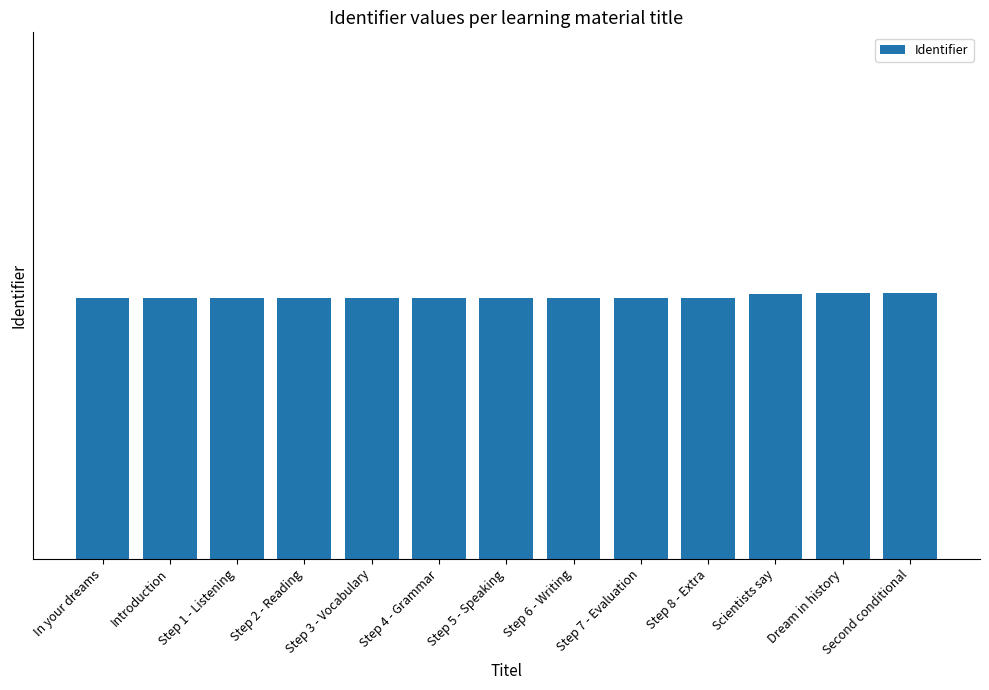

Is it true that the value at Step 8 - Extra is 5748255?

True